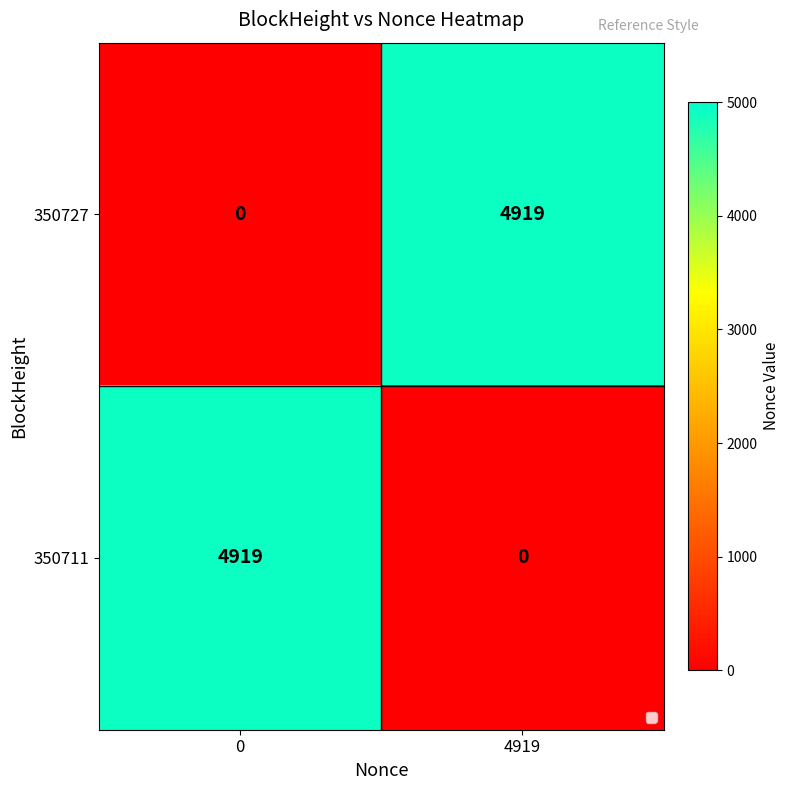

Is it true that 350711 equals -1805 at 4919?

False